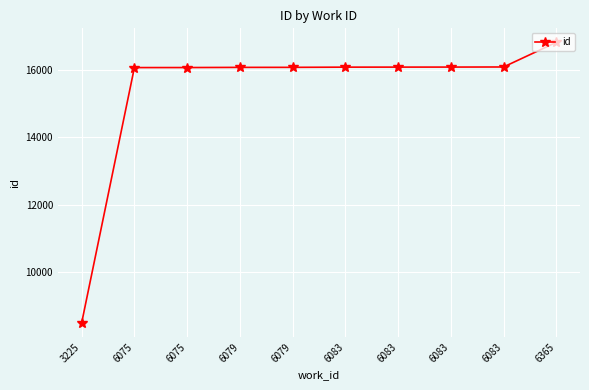

How many lines are shown in the chart?

1